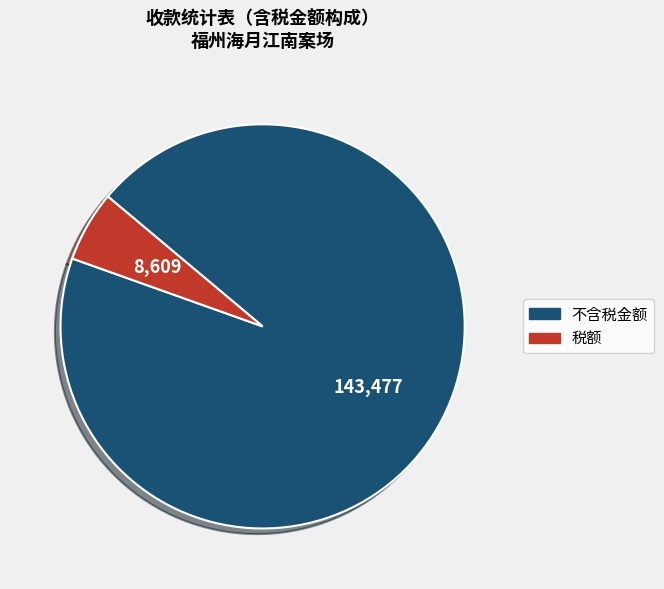

Count the number of slices in the pie.

2